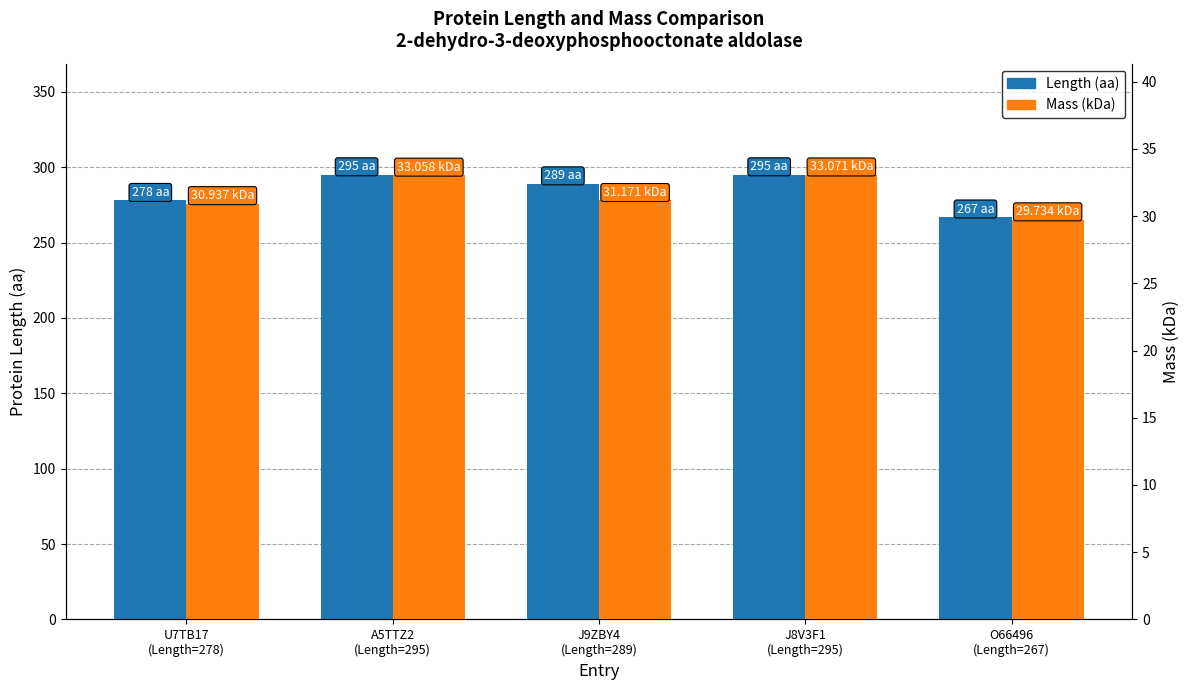

How many bars are there in each group?

2